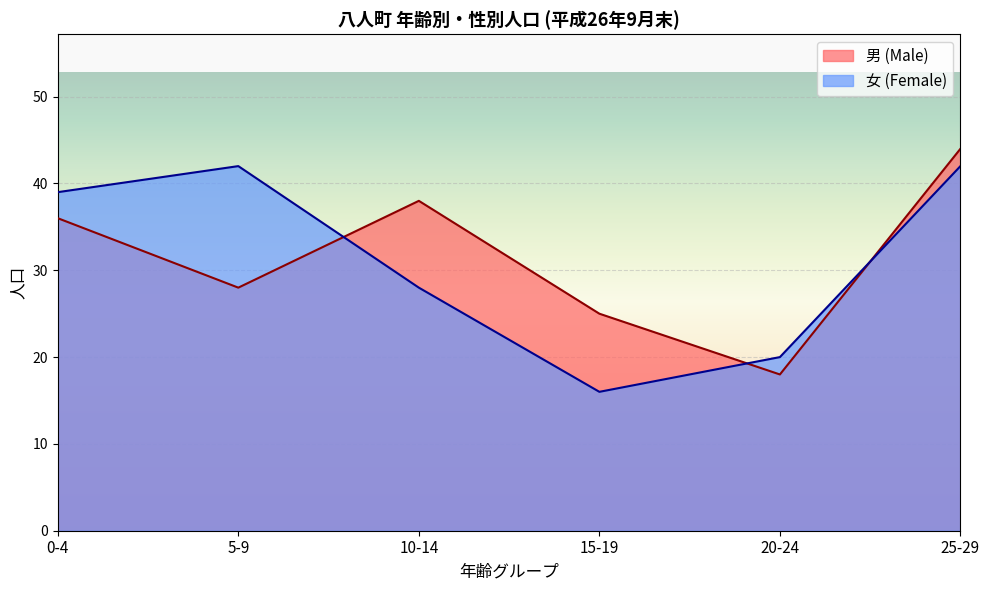

What are all the series names shown in the legend?

男 (Male), 女 (Female)